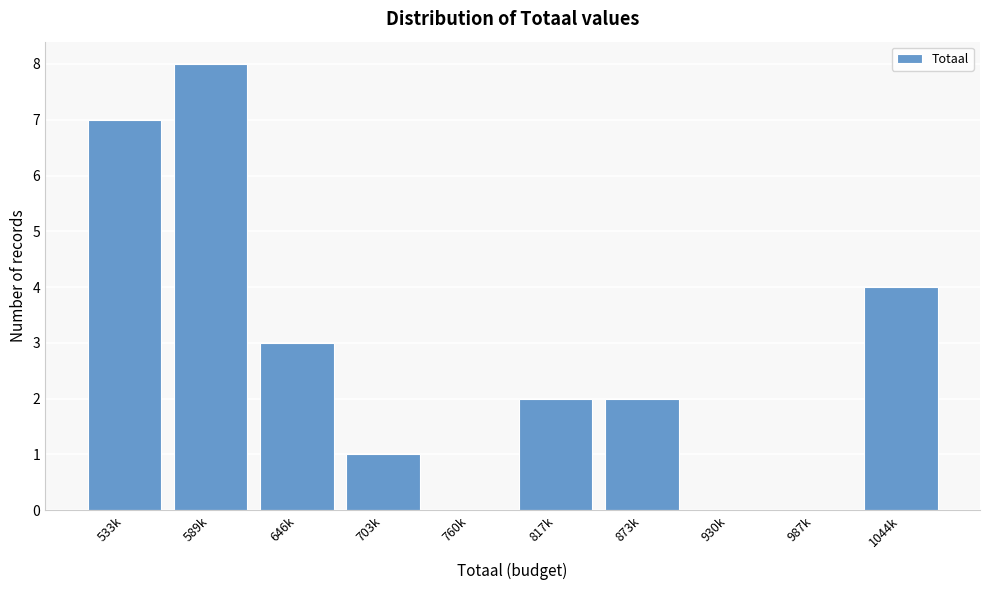

Reading left to right, what are all the values shown in this chart?

533k=7	589k=8	646k=3	703k=1	760k=0	817k=2	873k=2	930k=0	987k=0	1044k=4